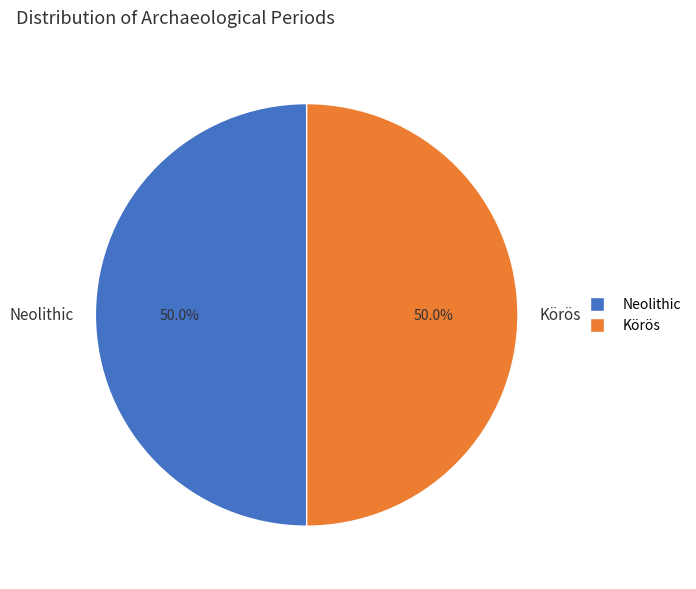

Combined, what portion of the pie is Neolithic and Körös?

100.0%